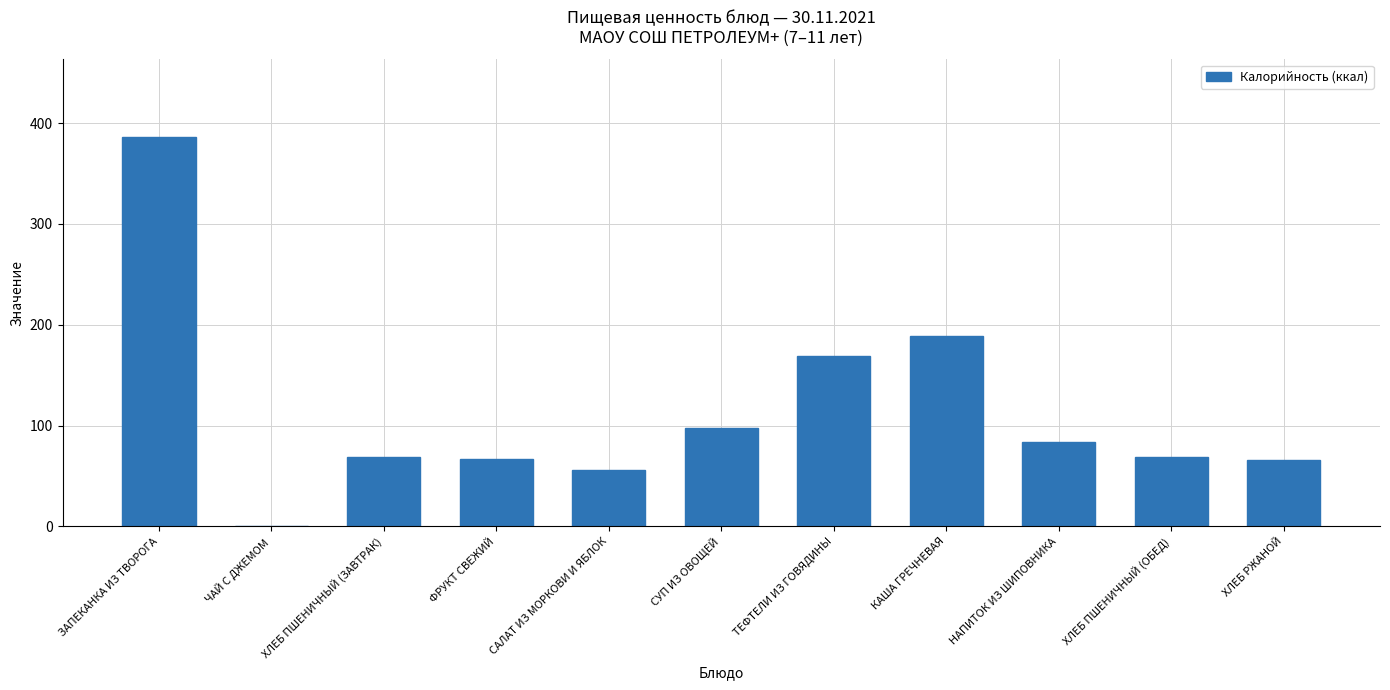

Is it true that the value at СУП ИЗ ОВОЩЕЙ is 98?

True